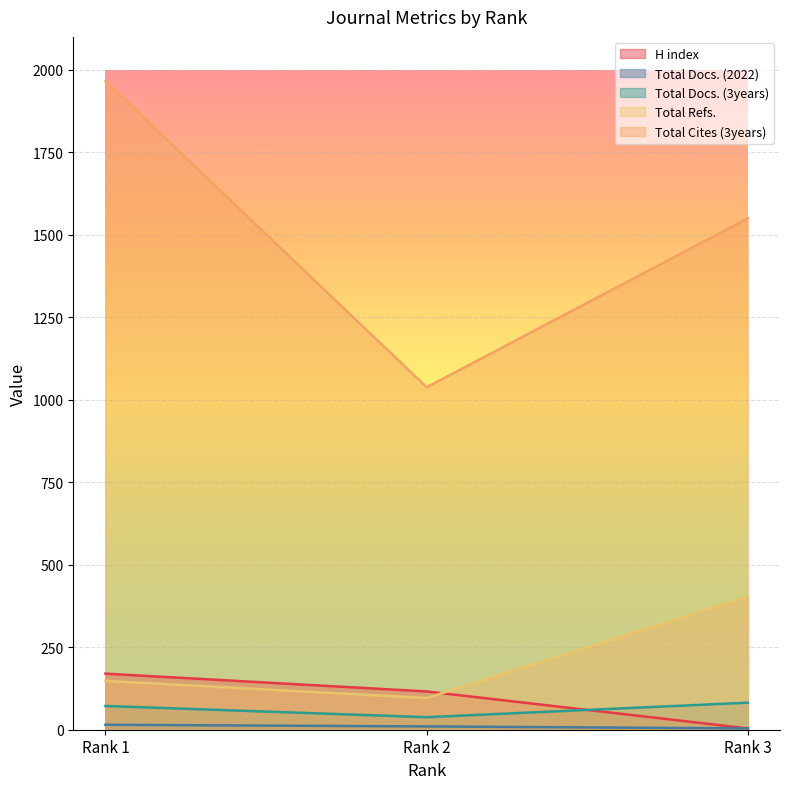

What is the smallest value displayed?

4